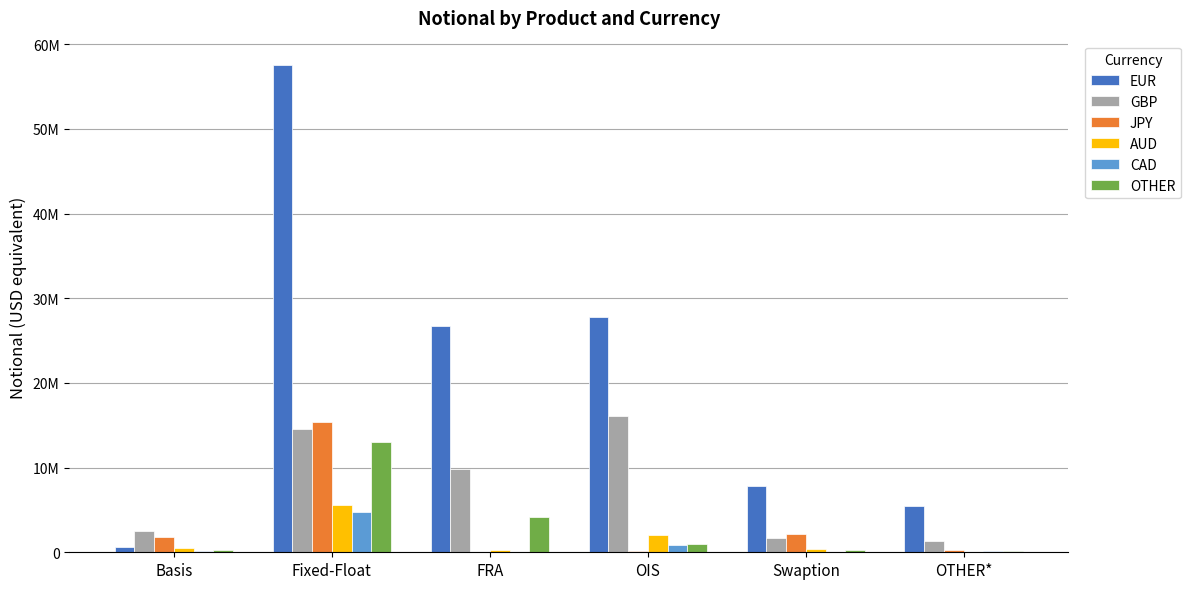

Is it true that CAD equals 20779 at Swaption?

True